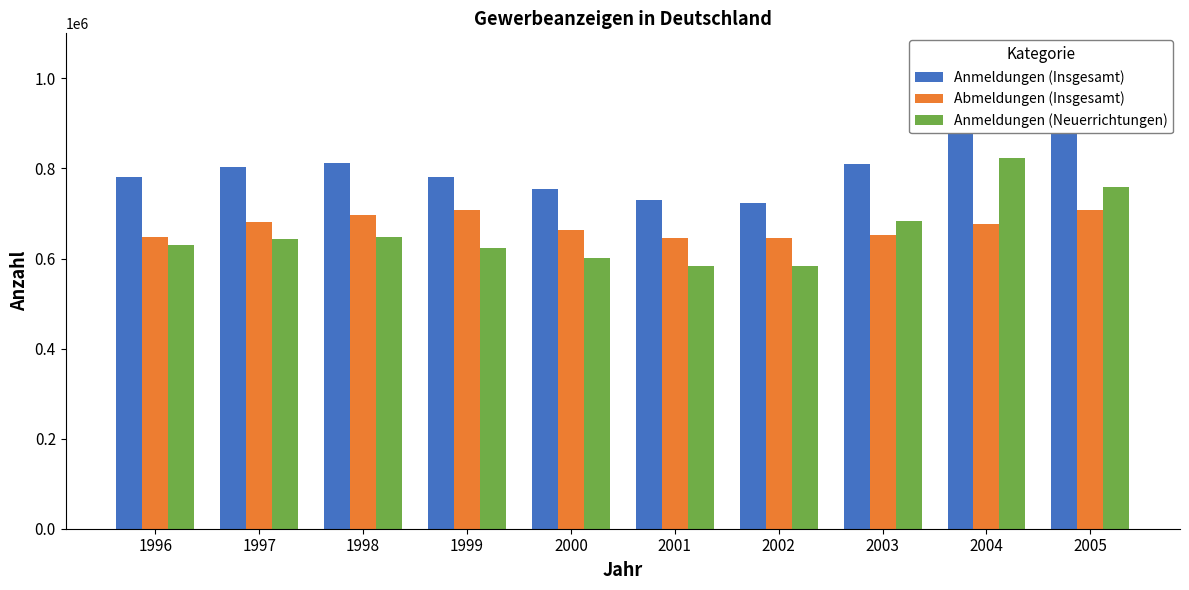

What is the sum of all Abmeldungen (Insgesamt) values?

6725346